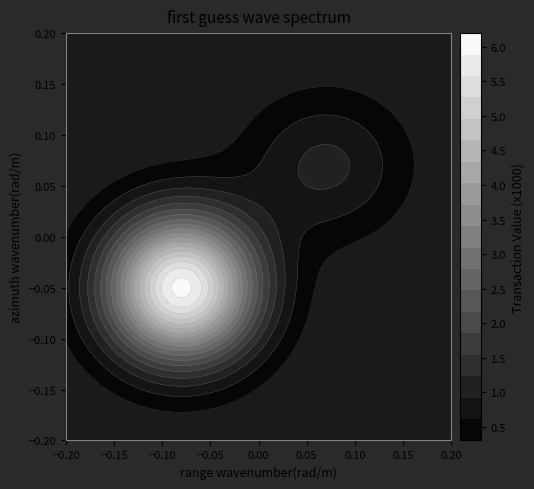

Read the 10 value at 6.

1